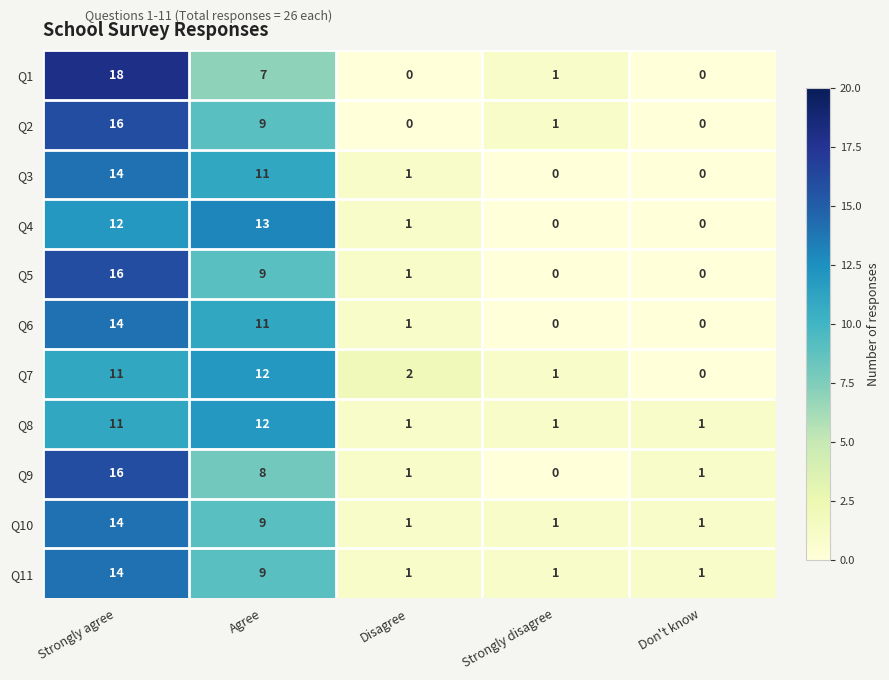

What is the difference between the highest and lowest values at Don't know?

1